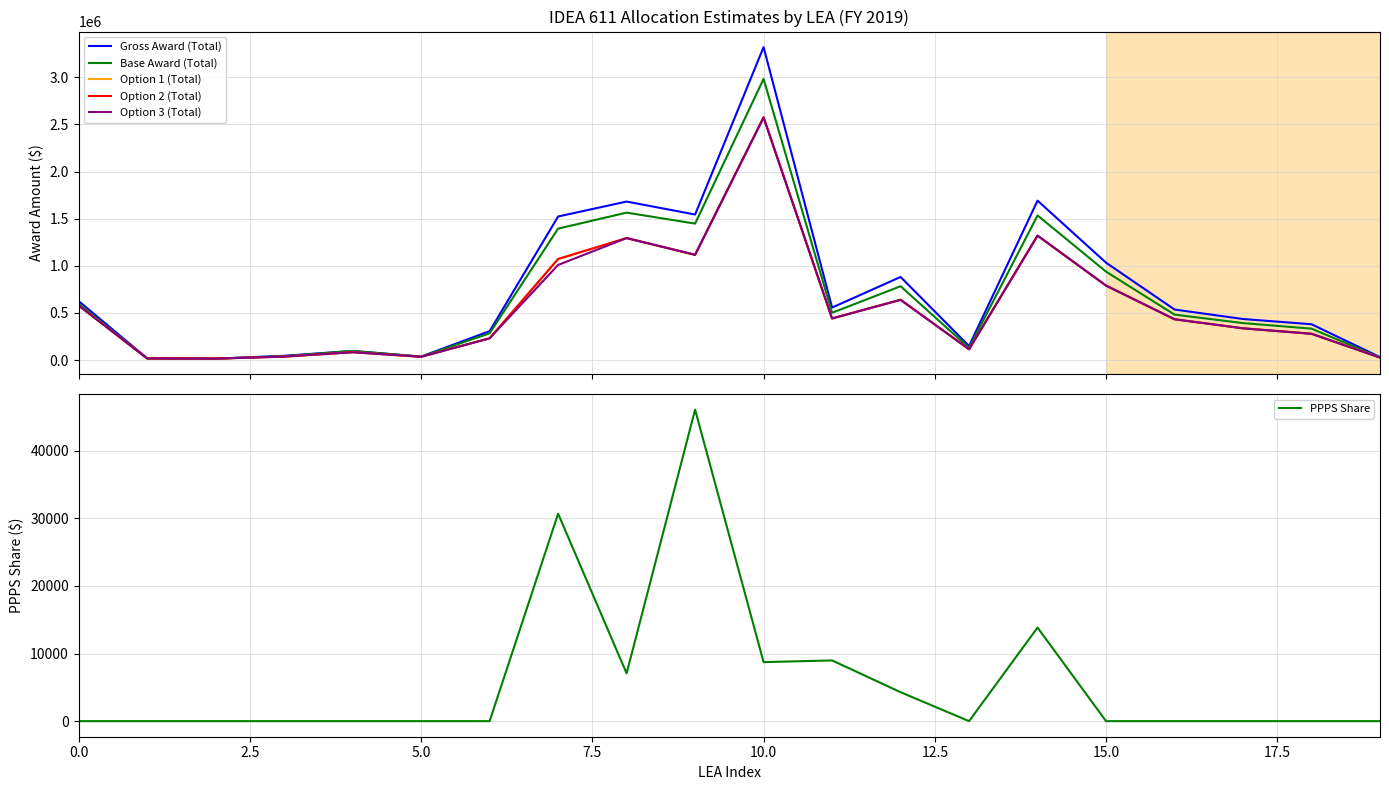

Is the value of Base Award (Total) at 17.5 greater than the value of Option 1 (Total) at 16?

Yes